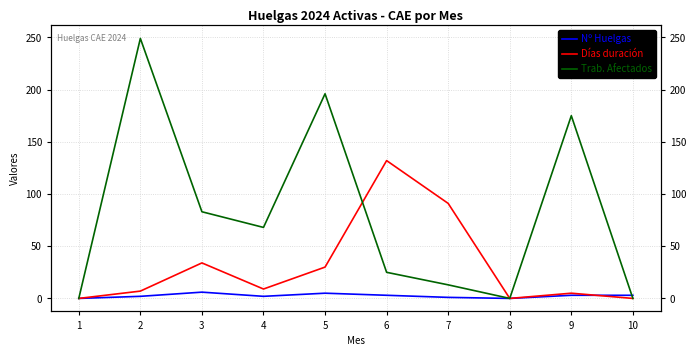

Which series has the largest total across all categories?

Trab. Afectados